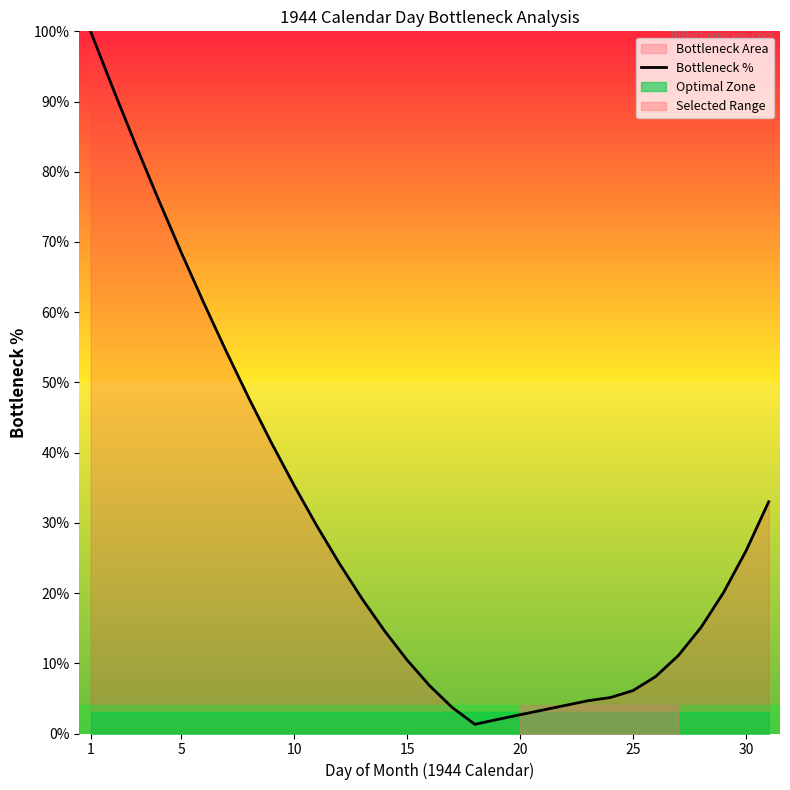

Does the chart display data point markers on the line(s)?

No